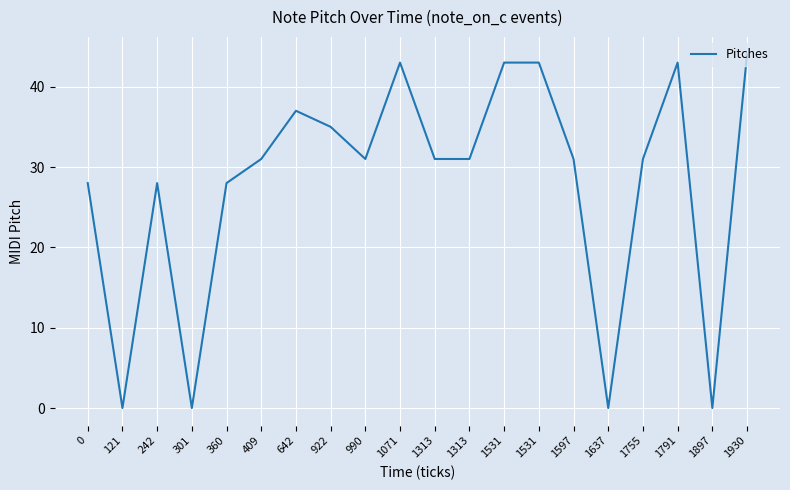

How many series are shown in this chart?

1